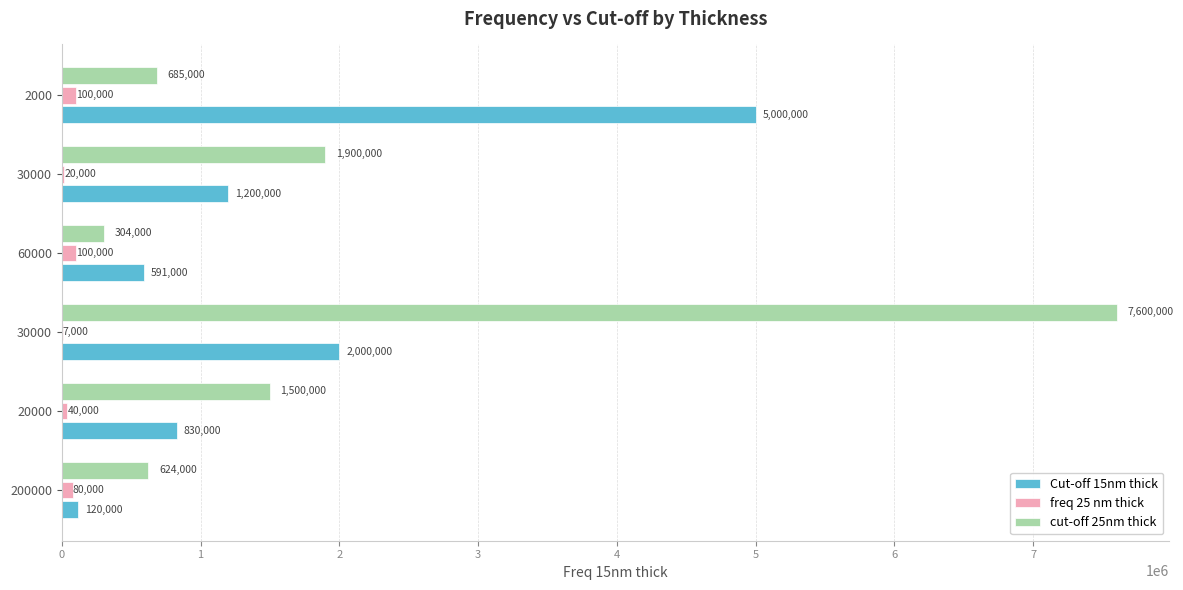

What are all the series names shown in the legend?

Cut-off 15nm thick, freq 25 nm thick, cut-off 25nm thick